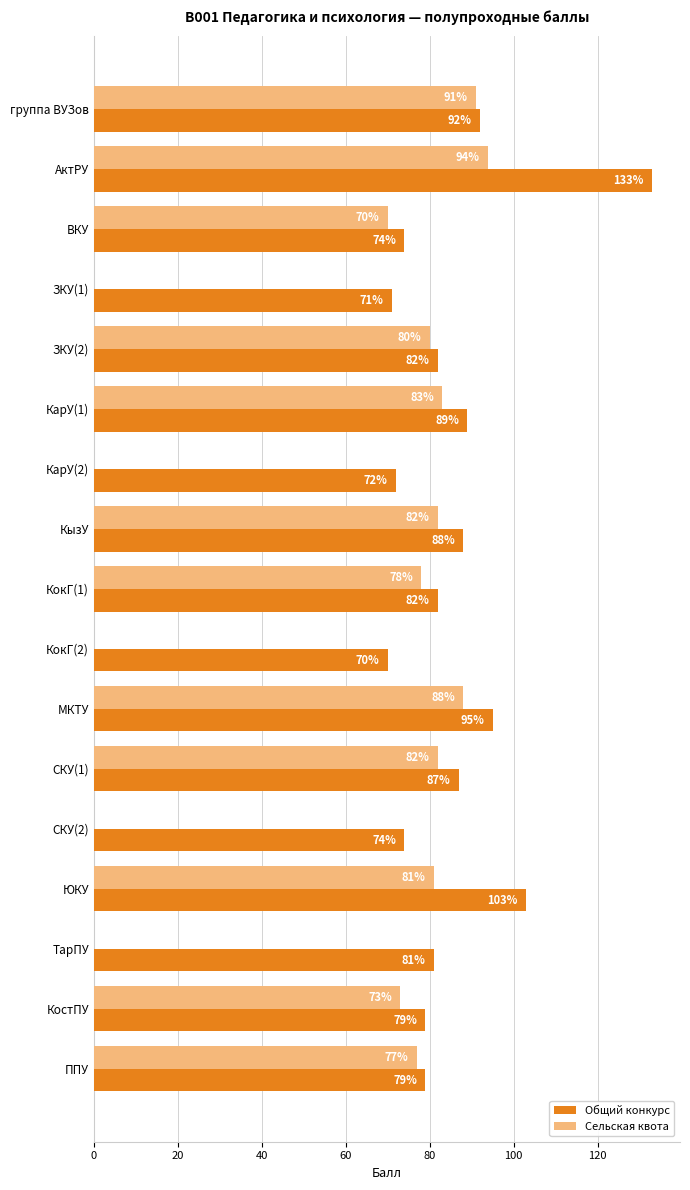

What are all the series names shown in the legend?

Общий конкурс, Сельская квота